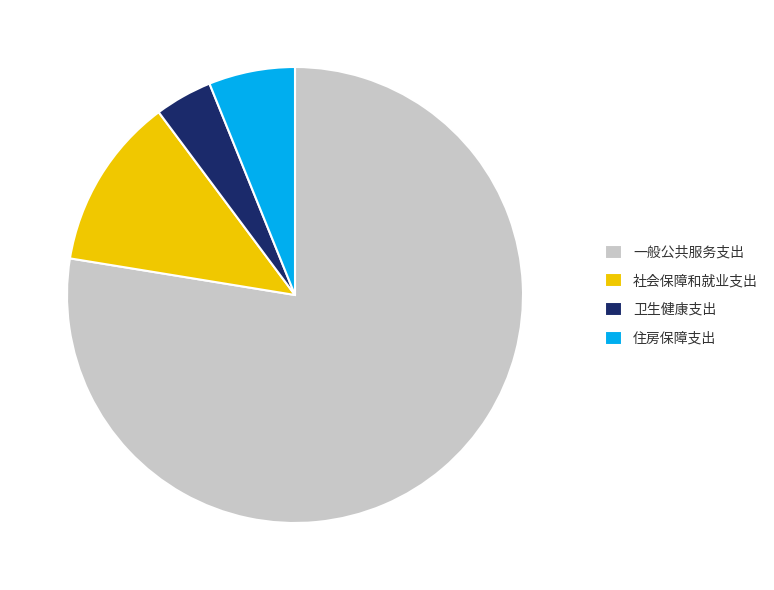

Combined, do 一般公共服务支出 and 社会保障和就业支出 account for over 50%?

Yes